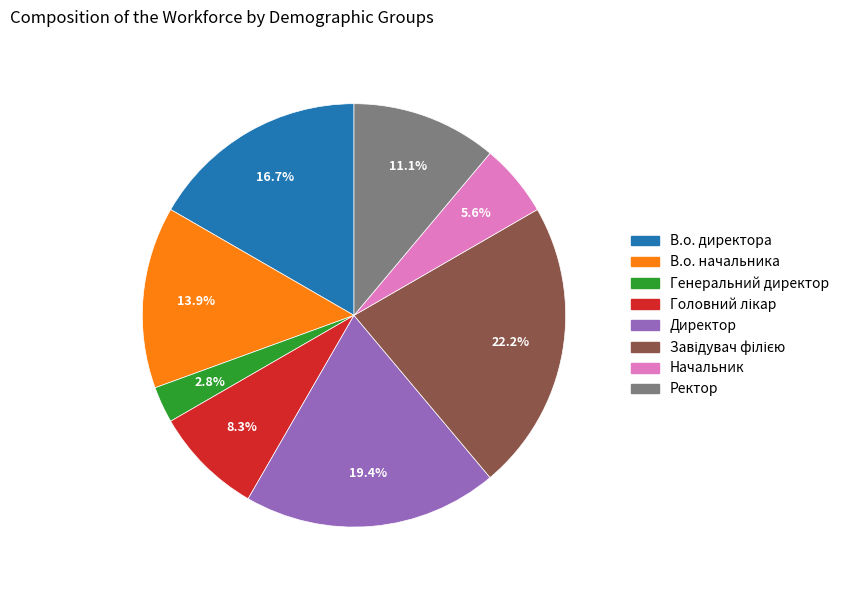

Combined, do В.о. директора and Генеральний директор account for over 50%?

No